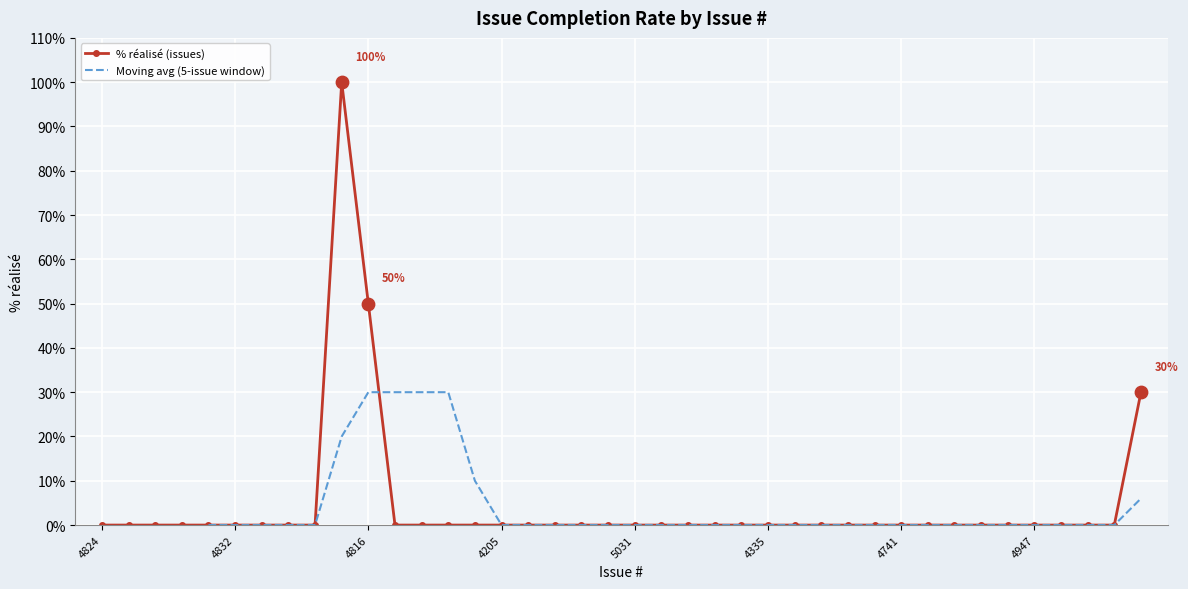

Between 4825 and 846, which is larger?

4825